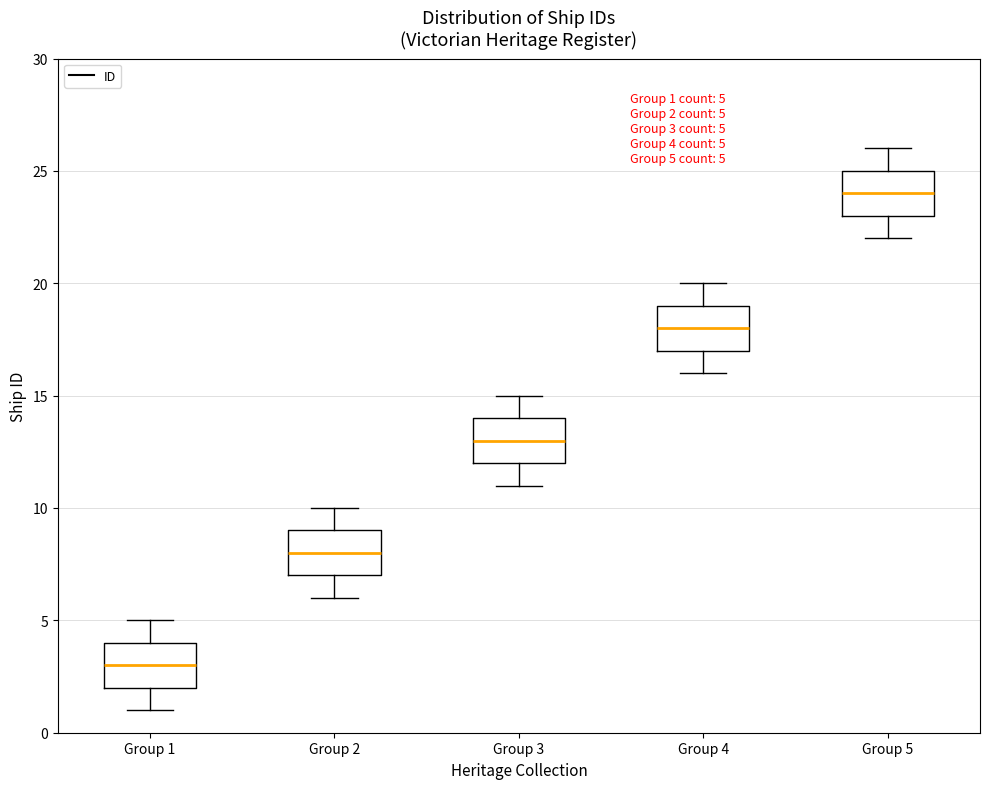

Which box has the lowest median line?

Group 1